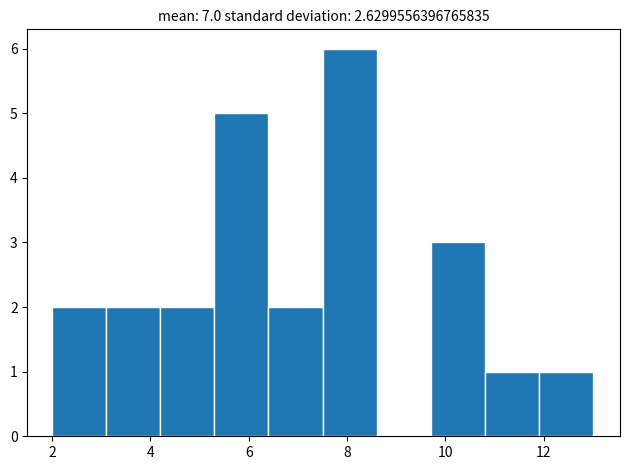

How tall is the bar that spans 3.1 to 4.2 on the x-axis? Neither the bar edges nor the heights are printed on the chart, so give them approximately, as read against the axes.

2